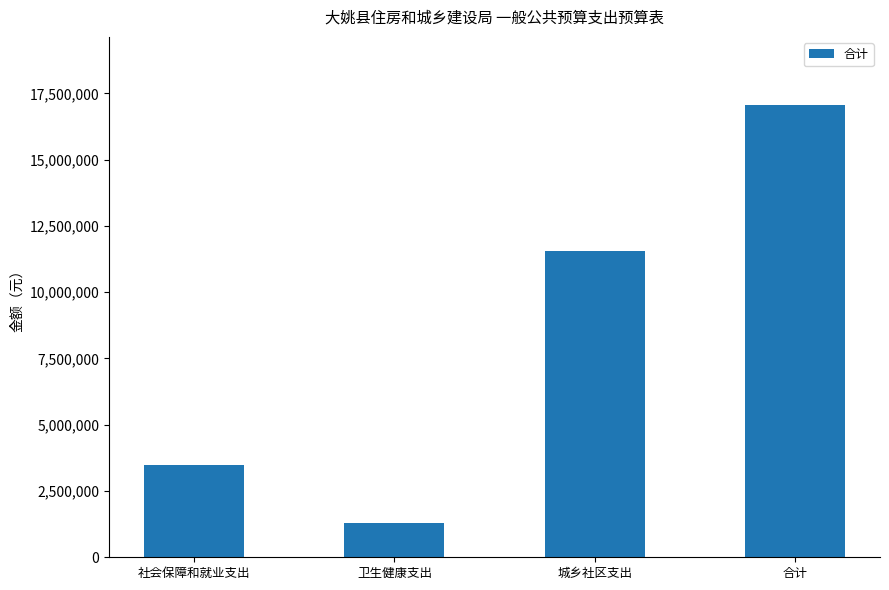

Reading right to left, what are all the values shown in this chart?

合计=17068836	城乡社区支出=11560068	卫生健康支出=1291523	社会保障和就业支出=3498015